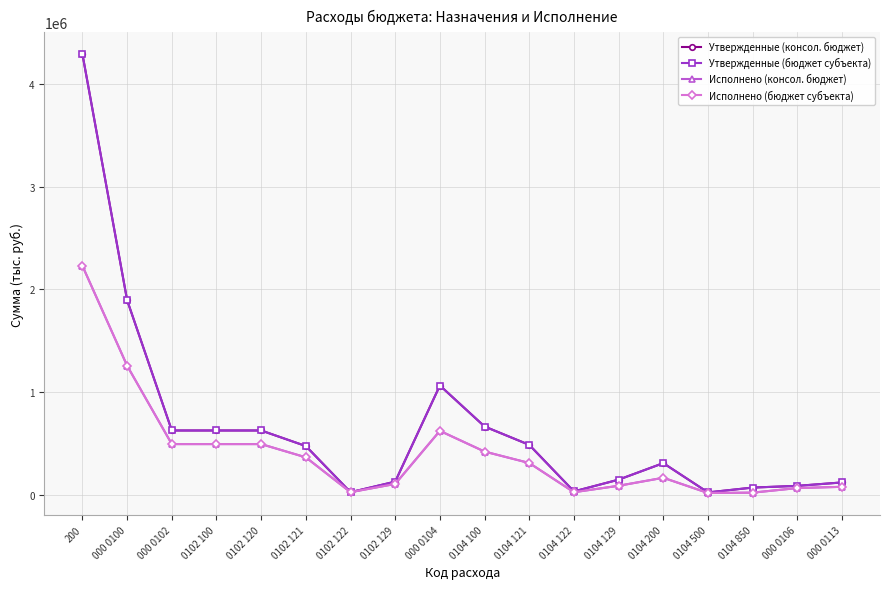

How many lines are shown in the chart?

4